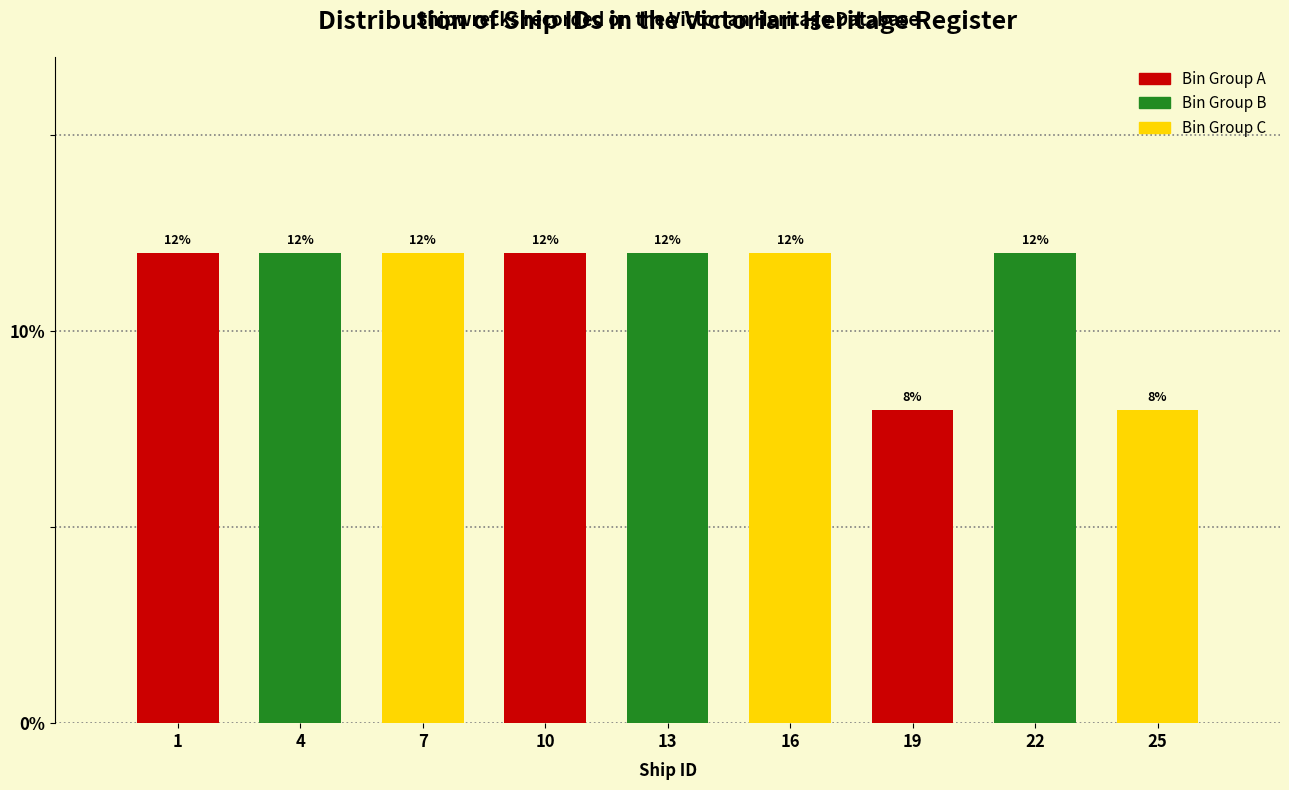

Reading right to left, extract all data points from this chart.

25=8	22=12	19=8	16=12	13=12	10=12	7=12	4=12	1=12